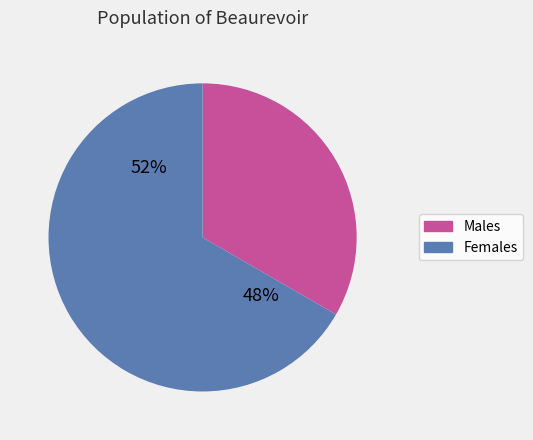

True or false: Жіноча accounts for 67% of the total.

True